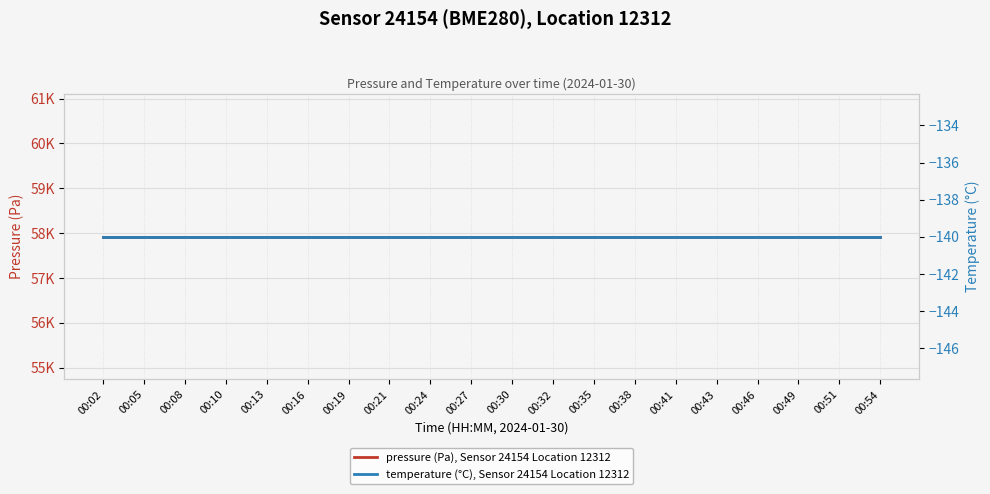

Reading left to right, what are all the values shown in this chart?

pressure (Pa), Sensor 24154 Location 12312: 57923.8	57923.8	57923.8	57923.8	57923.8	57923.8	57923.8	57923.8	57923.8	57923.8	57923.8	57923.8	57923.8	57923.8	57923.8	57923.8	57923.8	57923.8	57923.8	57923.8
temperature (°C), Sensor 24154 Location 12312: -140.0	-140.0	-140.0	-140.0	-140.0	-140.0	-140.0	-140.0	-140.0	-140.0	-140.0	-140.0	-140.0	-140.0	-140.0	-140.0	-140.0	-140.0	-140.0	-140.0